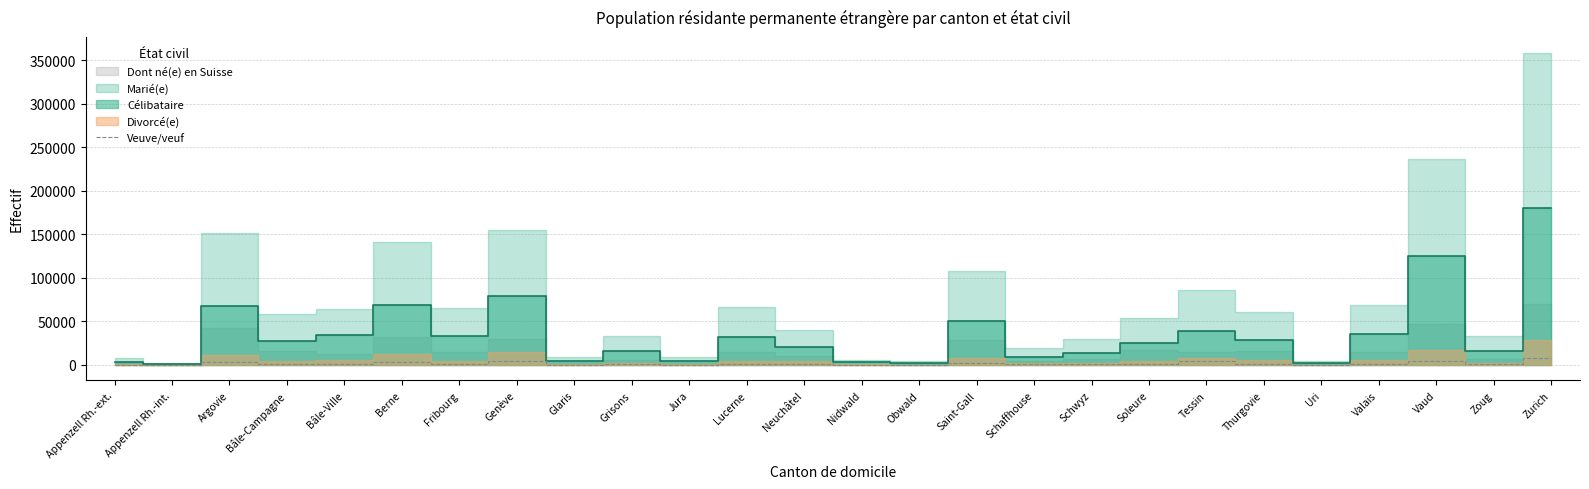

Where is the first local minimum?

Appenzell Rh.-int.